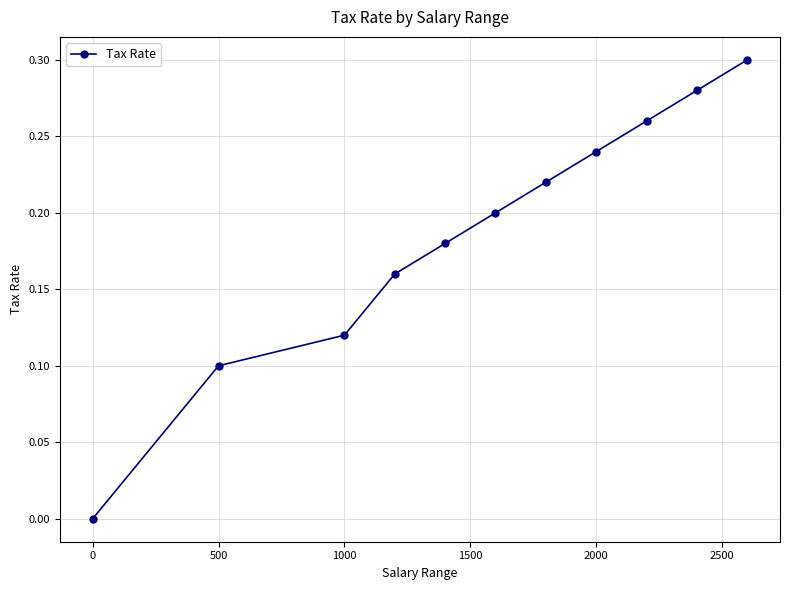

What is the sum of all values?

2.1